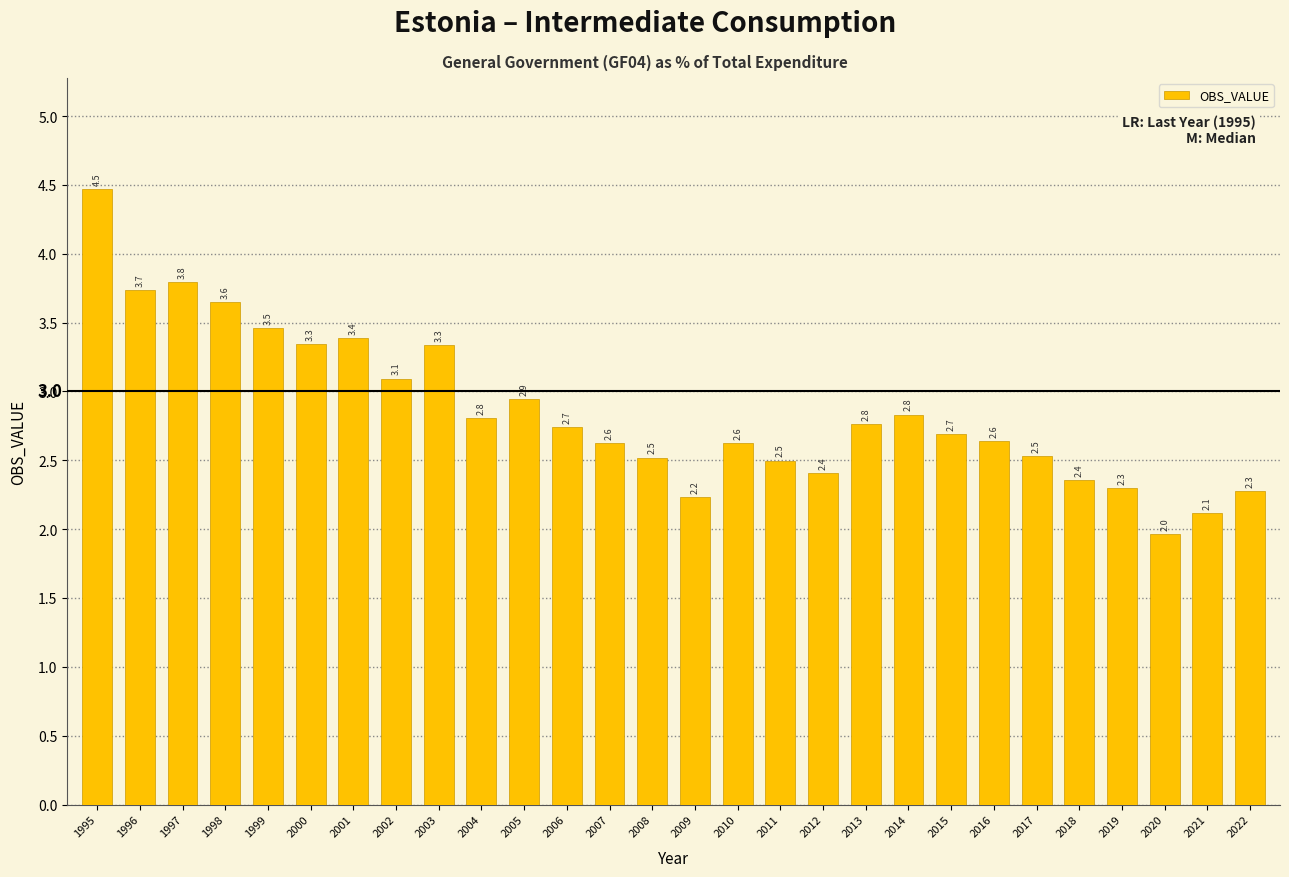

Reading left to right, extract all data points from this chart.

1995=4.5	1996=3.7	1997=3.8	1998=3.6	1999=3.5	2000=3.3	2001=3.4	2002=3.1	2003=3.3	2004=2.8	2005=2.9	2006=2.7	2007=2.6	2008=2.5	2009=2.2	2010=2.6	2011=2.5	2012=2.4	2013=2.8	2014=2.8	2015=2.7	2016=2.6	2017=2.5	2018=2.4	2019=2.3	2020=2.0	2021=2.1	2022=2.3